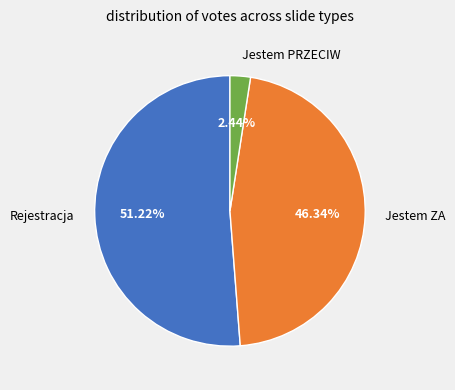

Approximately how many times larger is the value at Jestem ZA compared to Jestem PRZECIW?

19.0